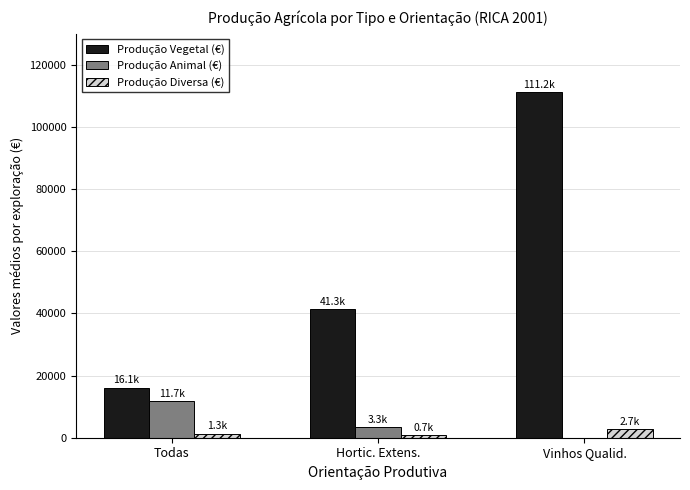

How many values in the Produção Diversa (€) series exceed 1346?

2